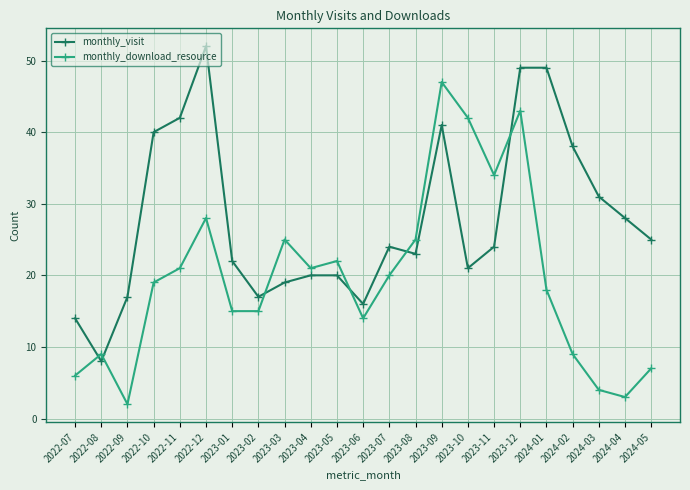

What position from the right is 2023-02?

16